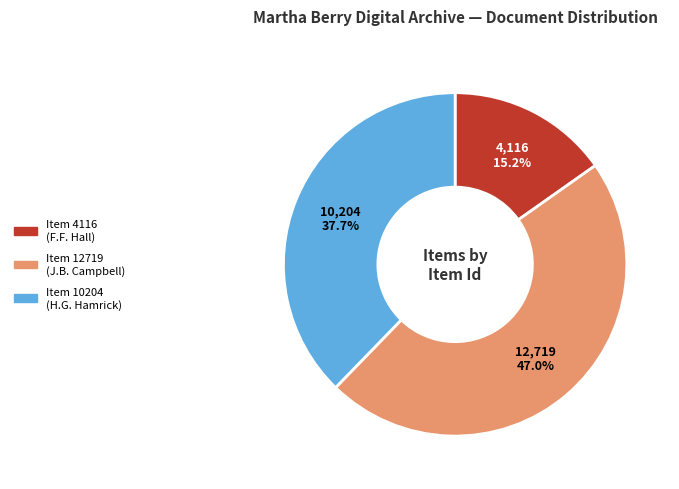

Is there a majority slice in this chart?

No